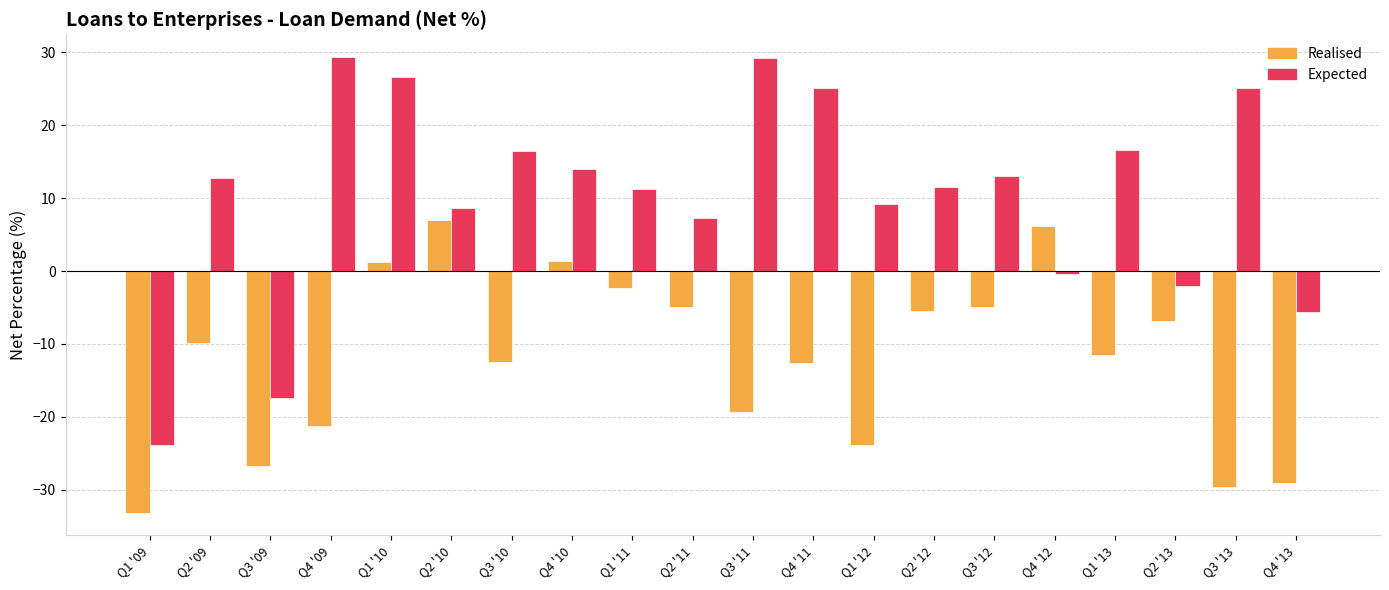

What is the minimum value for Realised?

-33.1